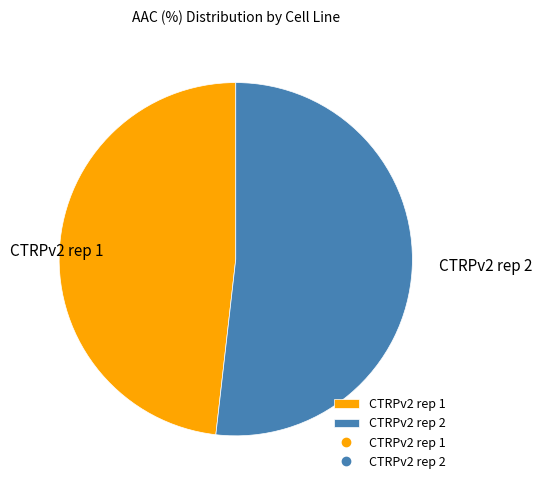

Between CTRPv2 rep 1 and CTRPv2 rep 2, which is larger?

CTRPv2 rep 2